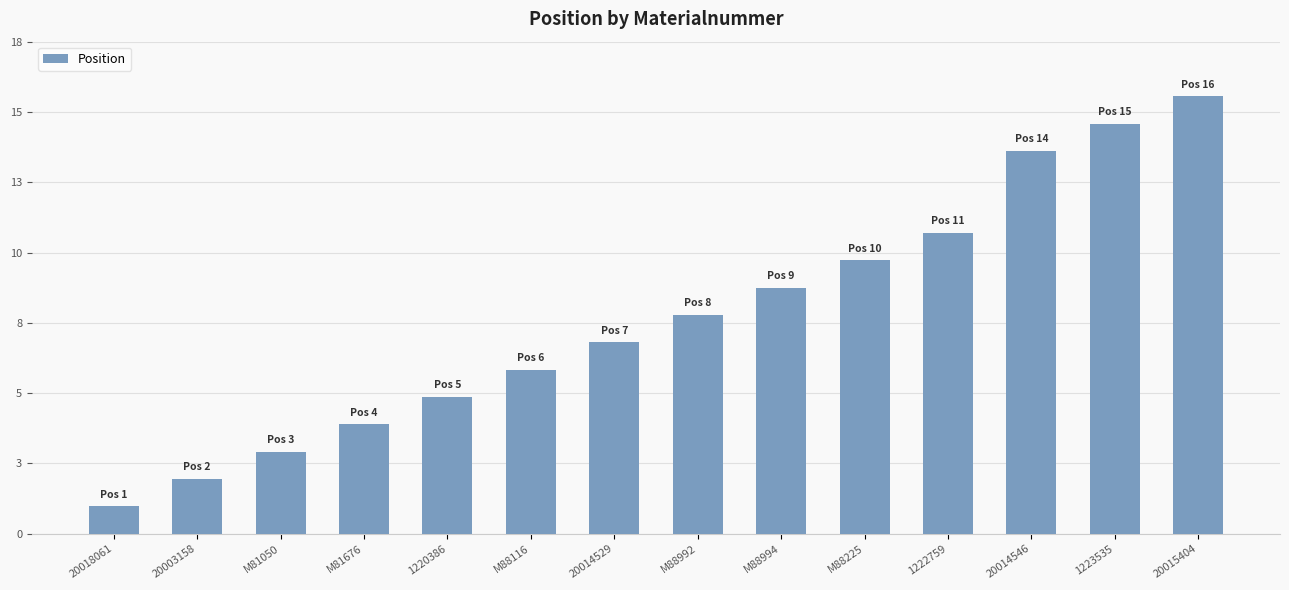

What is the change in value from M81050 to 1223535?

+12